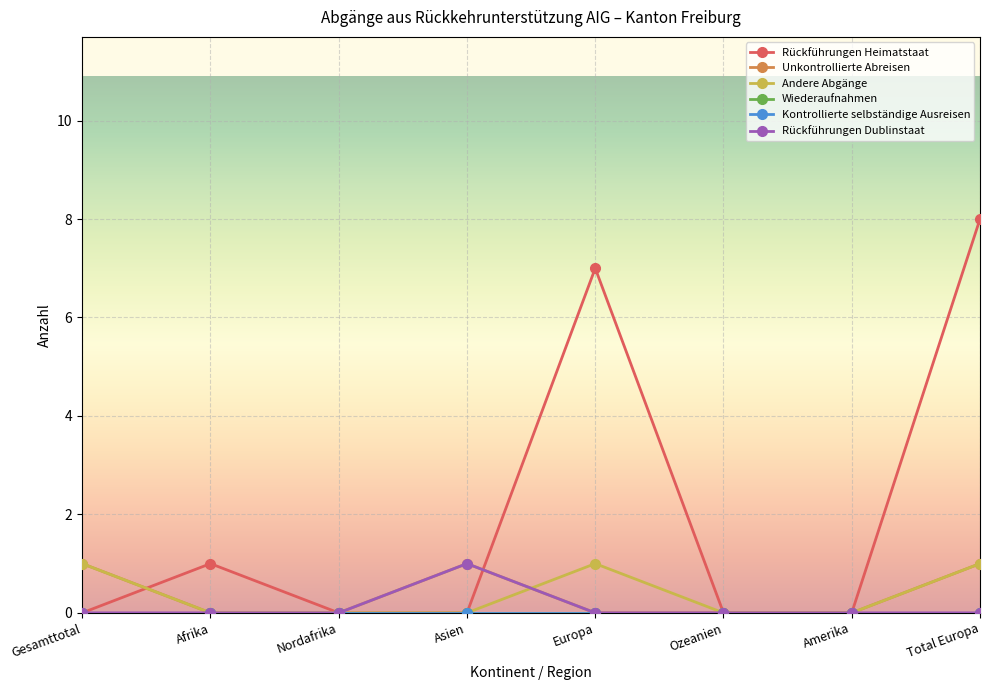

What is the greatest value displayed?

8